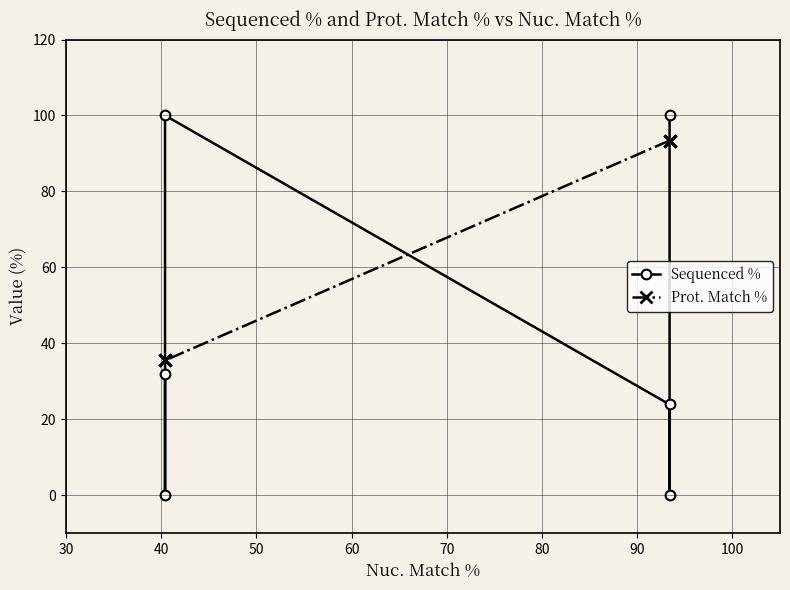

What is the total value across all series at 40?

117.3